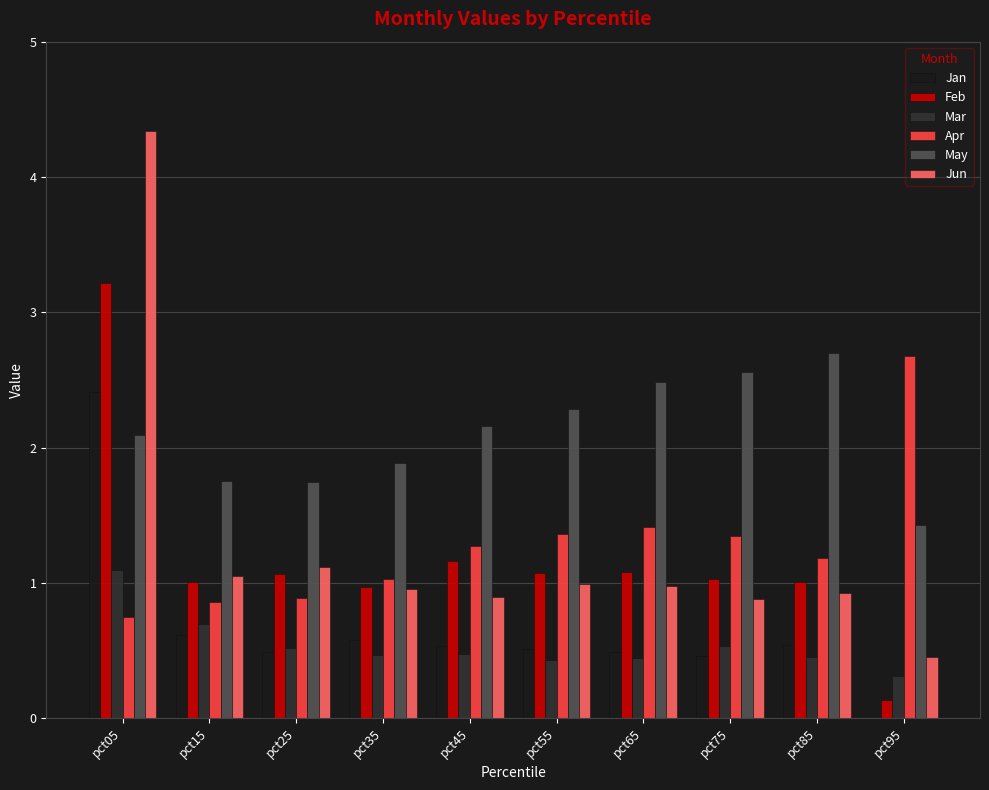

Where does the May series first go above 2?

pct05